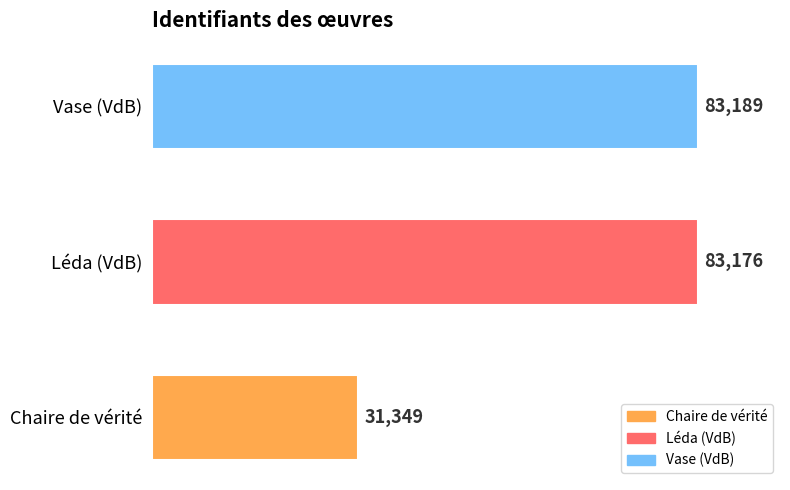

The value at Vase (VdB) is 83189. True or false?

True